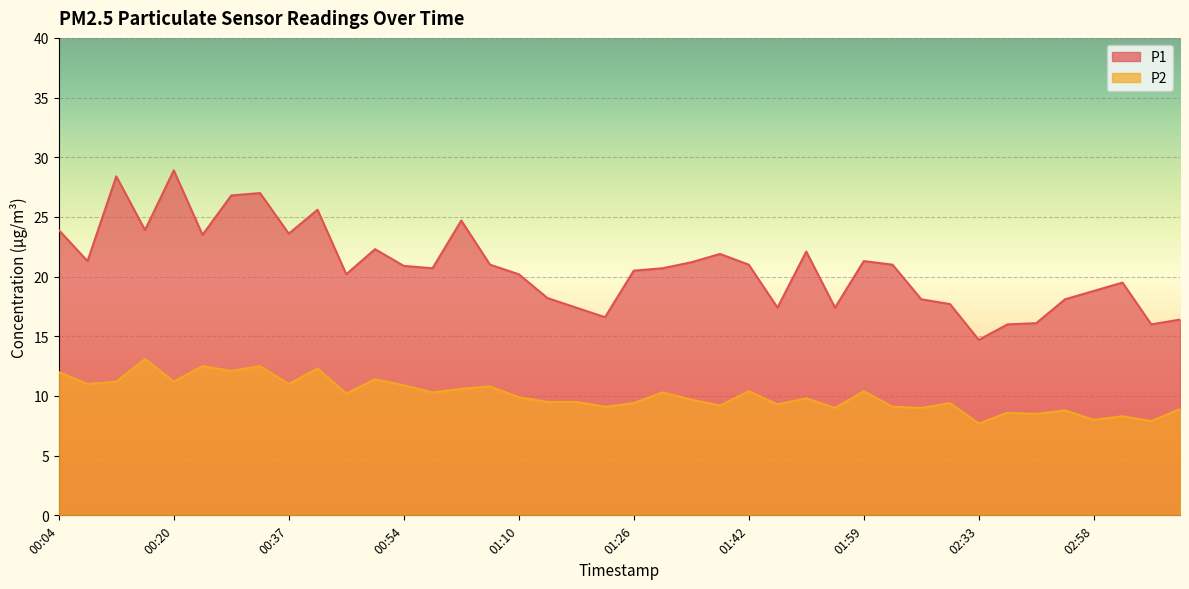

What is the value of the P2 point at the 36th from the left?

8.8